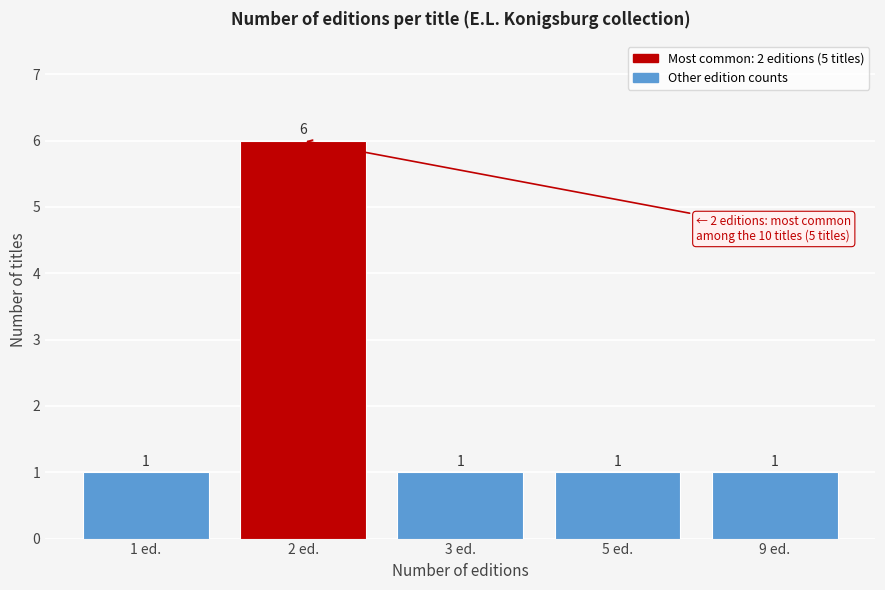

Reading right to left, transcribe all the data shown in this chart.

9 ed.=1	5 ed.=1	3 ed.=1	2 ed.=6	1 ed.=1